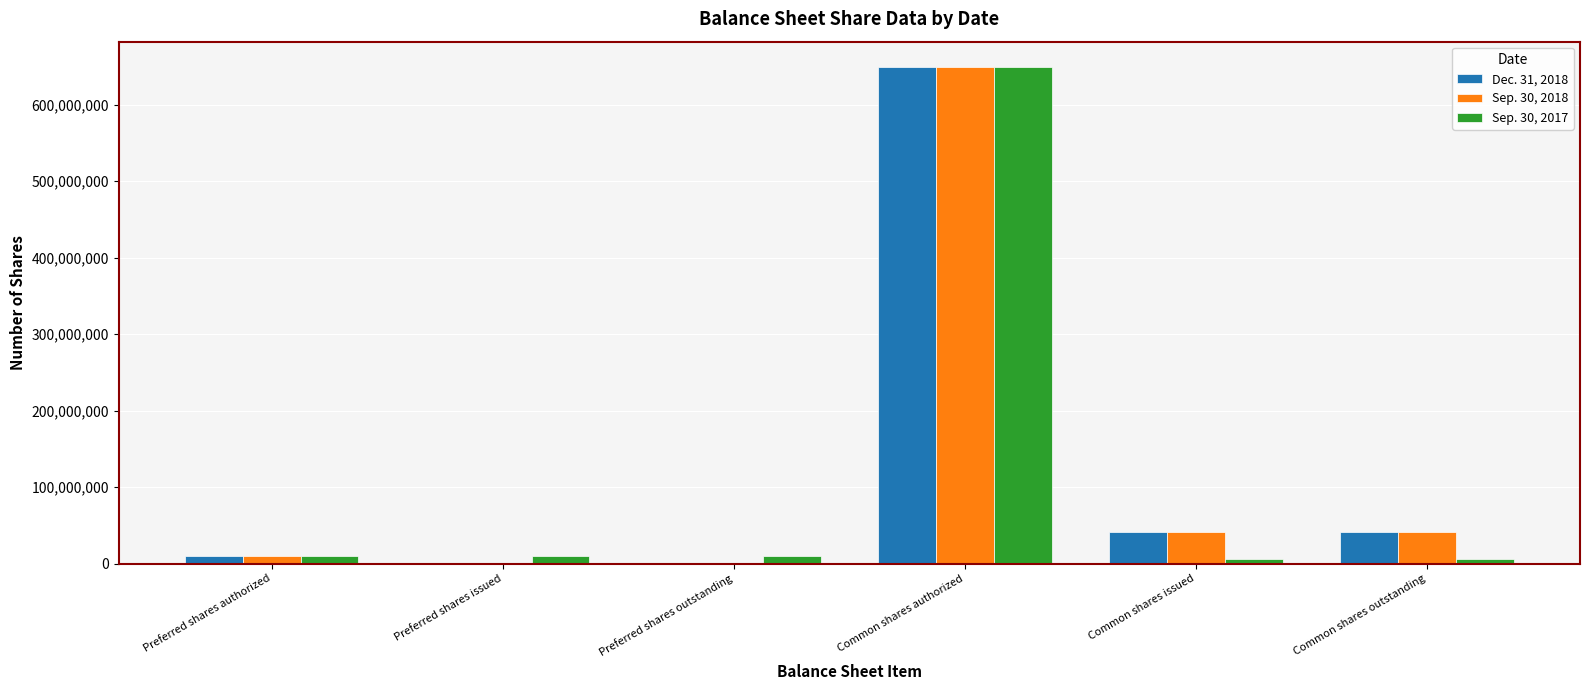

What is the sum of the Sep. 30, 2017 values at Common shares authorized and Preferred shares issued?

660000000